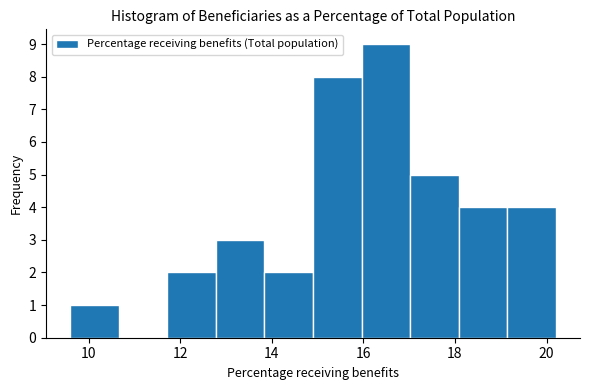

Reading left to right, transcribe this chart: for each bar, give the range it covers on the x-axis and its height. Neither the bar edges nor the heights are printed on the chart, so give them approximately, as read against the axes.

9.60 to 10.66: 1
10.66 to 11.72: 0
11.72 to 12.78: 2
12.78 to 13.84: 3
13.84 to 14.90: 2
14.90 to 15.96: 8
15.96 to 17.02: 9
17.02 to 18.08: 5
18.08 to 19.14: 4
19.14 to 20.20: 4